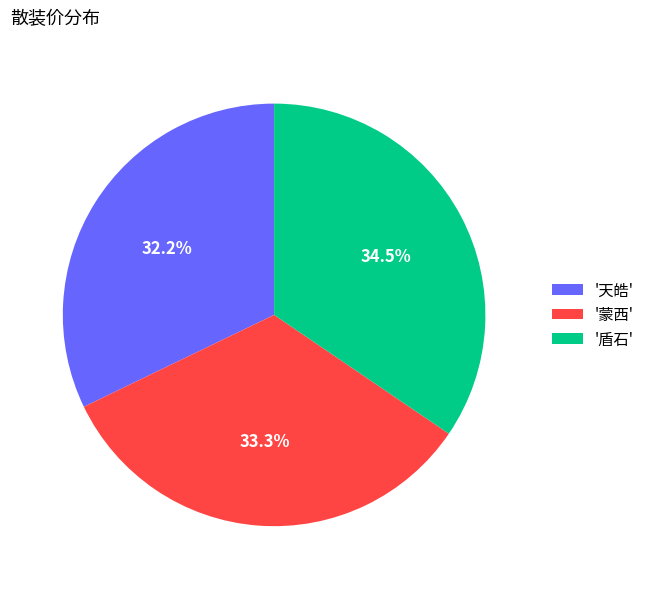

Does any single category account for the majority?

No